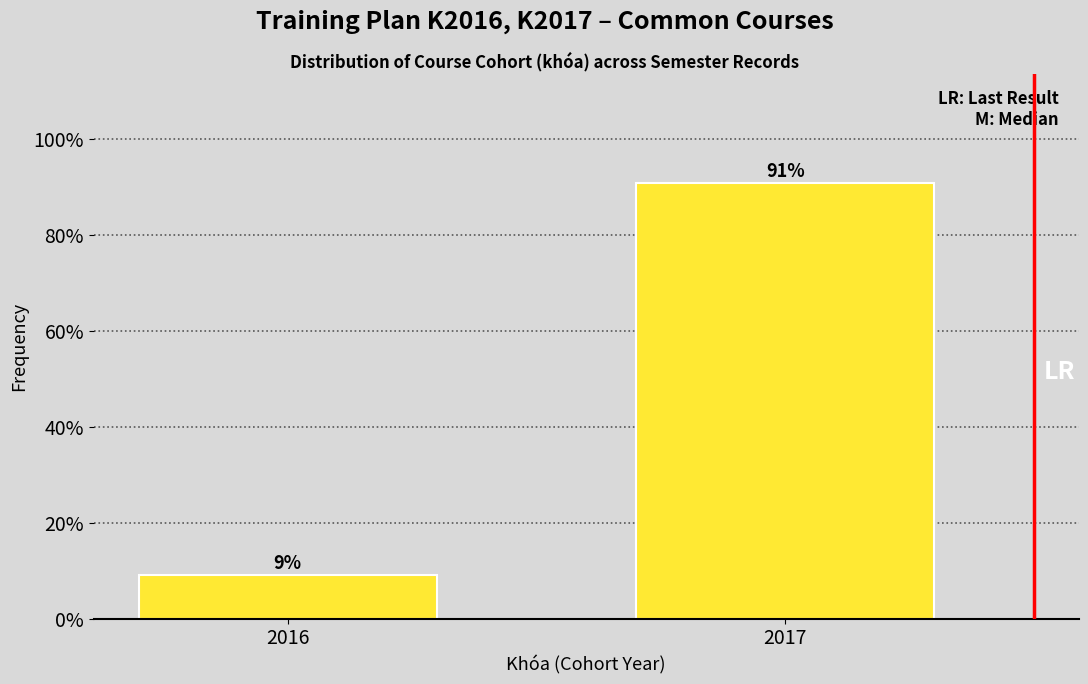

Between 2016 and 2017, which is larger?

2017